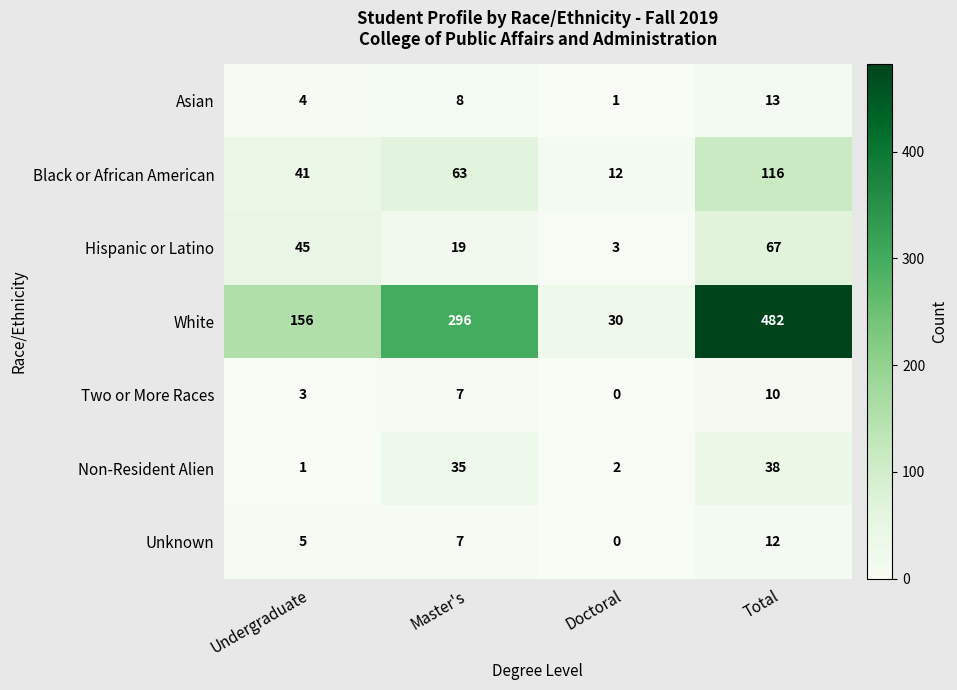

Between Undergraduate and Master's, which series saw the biggest shift?

White